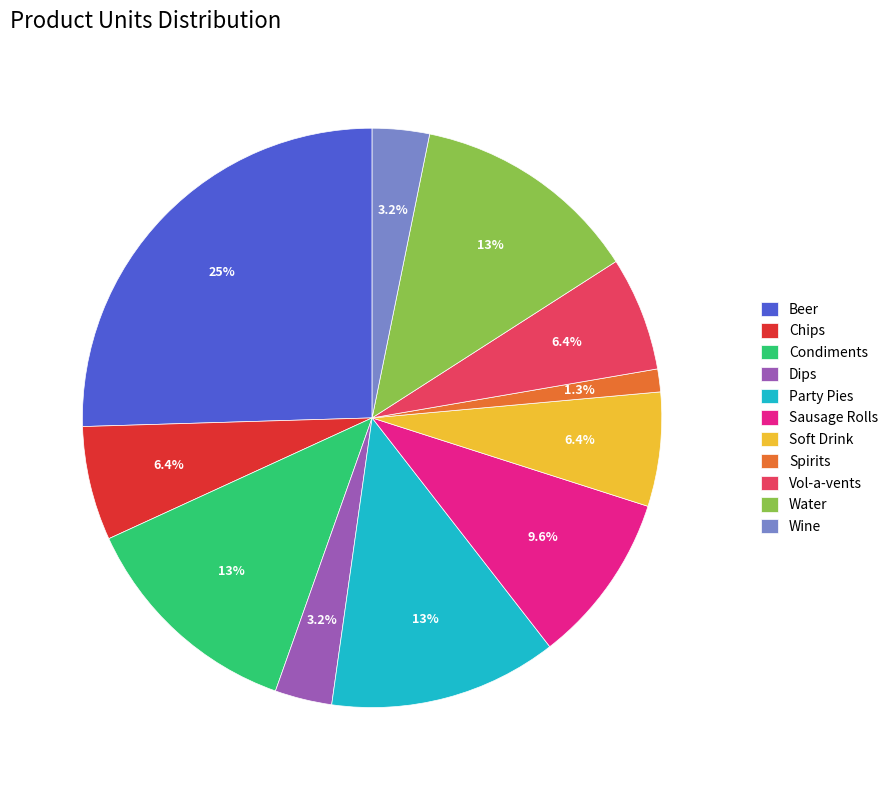

Approximately how many times larger is the value at Party Pies compared to Dips?

4.0